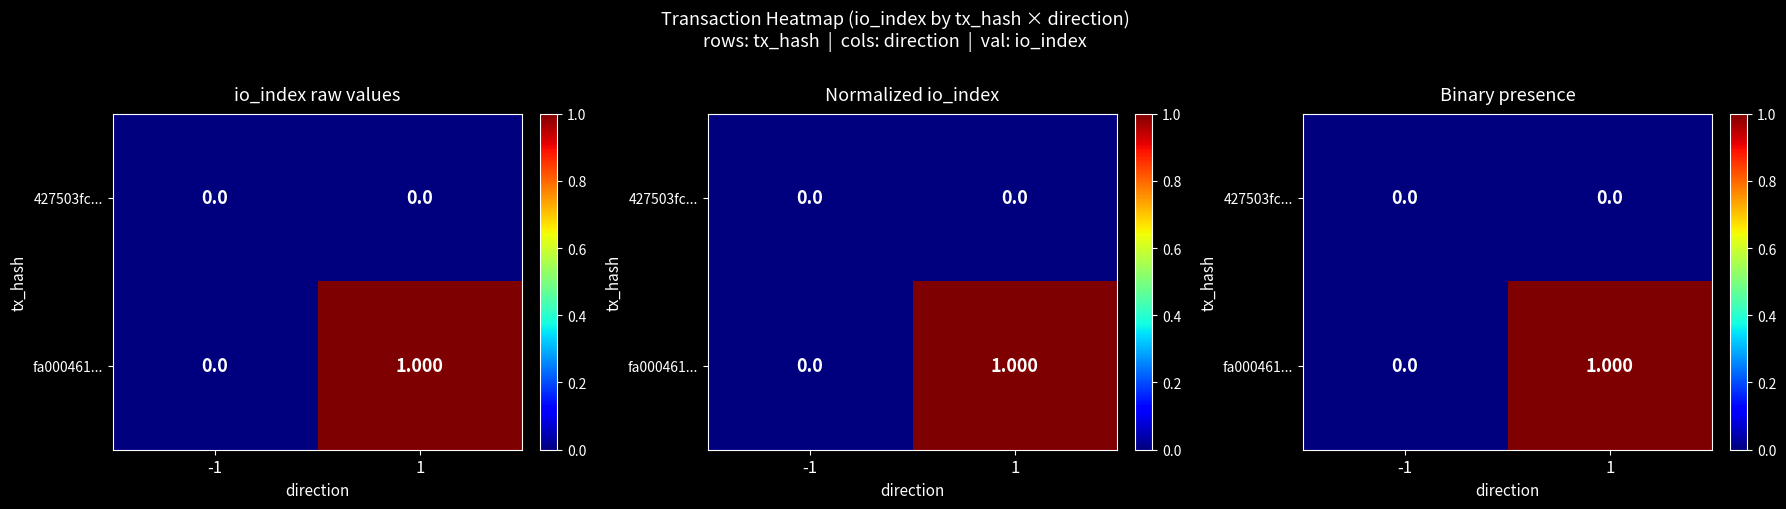

What is the approximate value of fa000461... at 1?

1